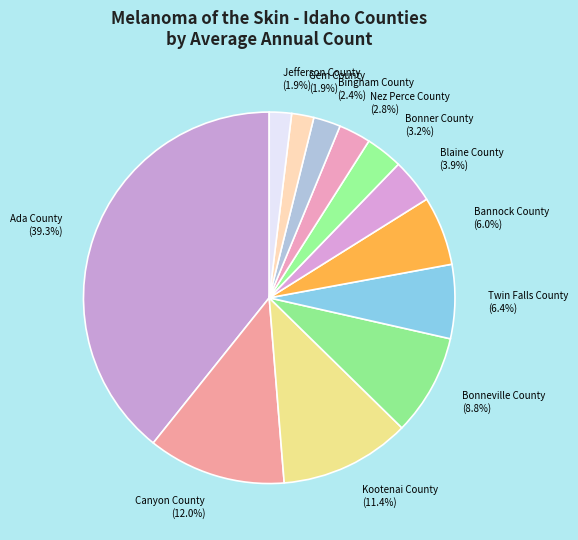

Does any single category account for the majority?

No